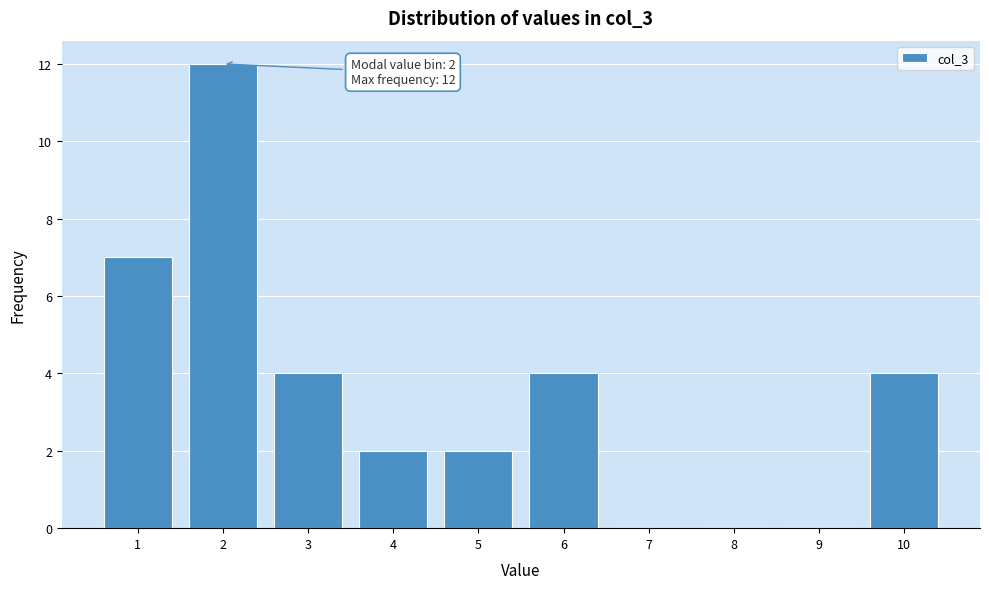

Reading left to right, list all the values displayed in this chart.

1=7	2=12	3=4	4=2	5=2	6=4	7=0	8=0	9=0	10=4